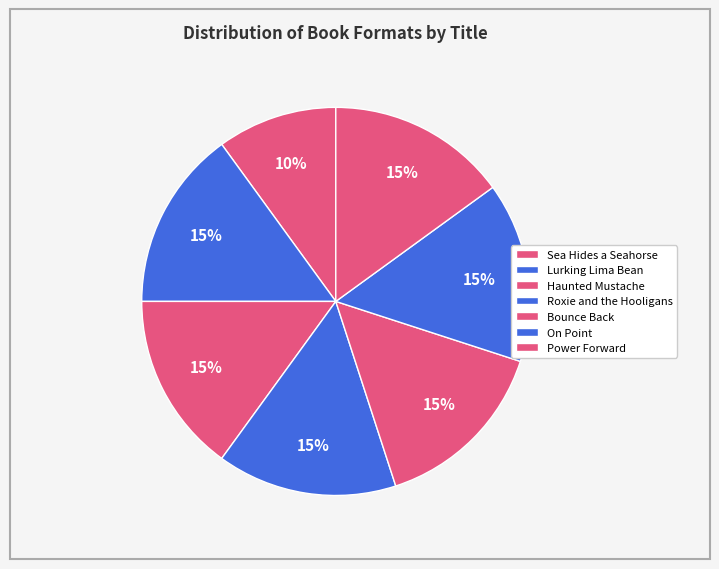

Does any single category account for the majority?

No